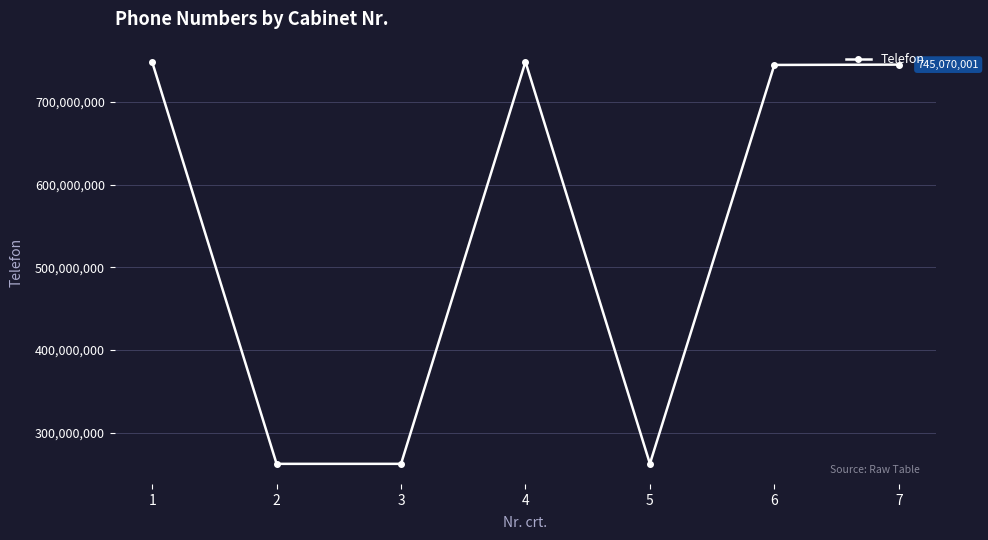

What is the sum of the values at 1 and 5?

1010677671